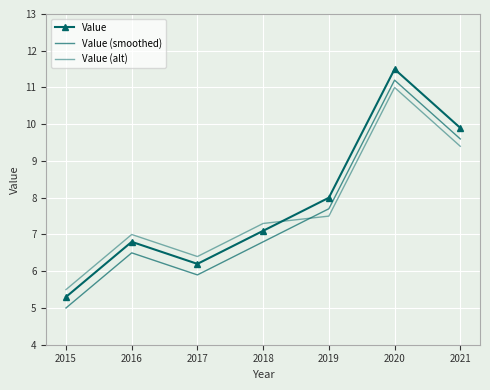

True or false: Value (smoothed) has more than 0 points higher than both neighbors.

True